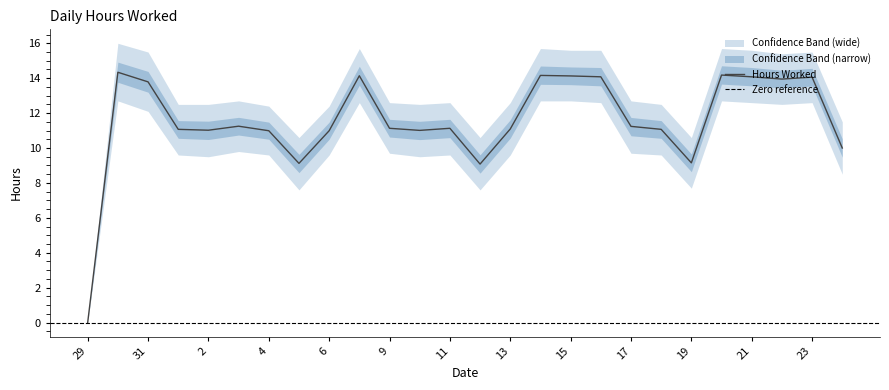

How many interior local peaks does the Lower Bound series have?

6